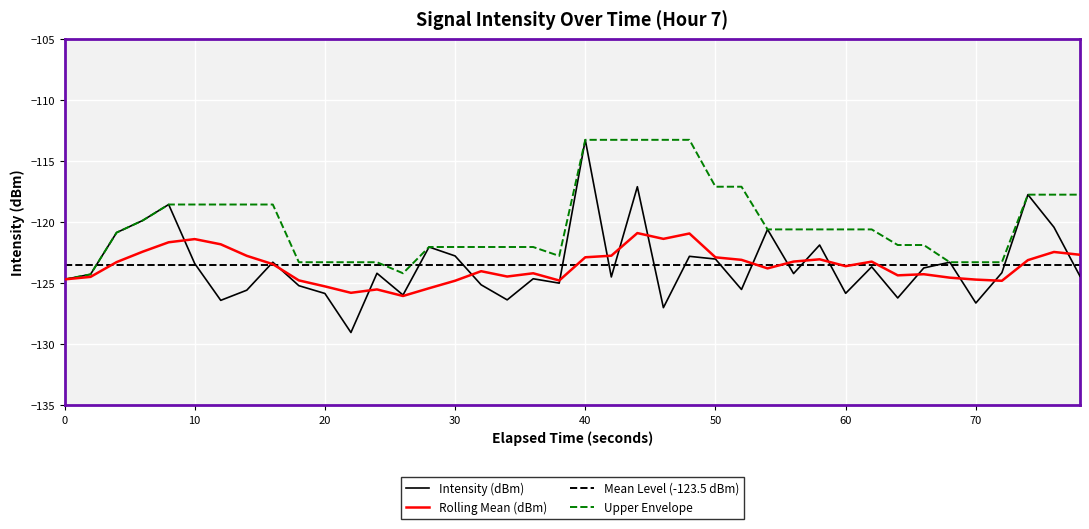

What is the highest value of the Upper Envelope series?

-113.2